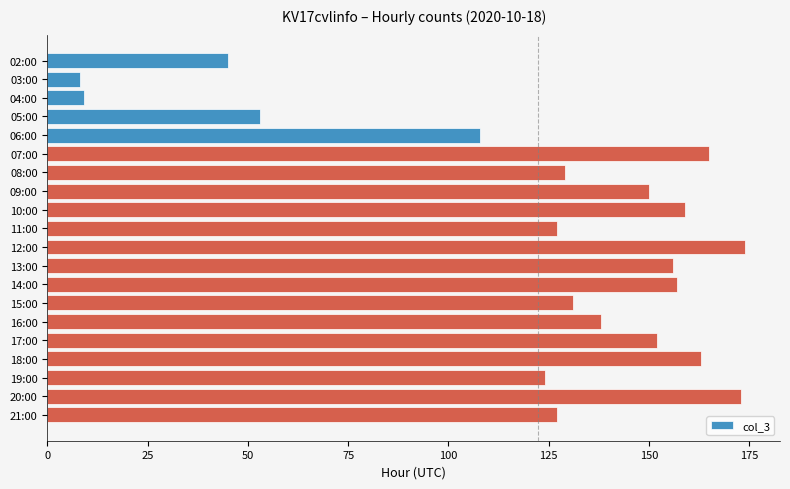

What is the label of the 15th bar from the top?

16:00